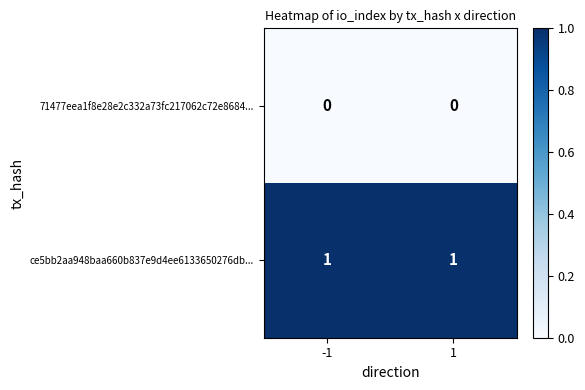

The value of ce5bb2aa948baa660b837e9d4ee6133650276db... at -1 is 2. True or false?

False